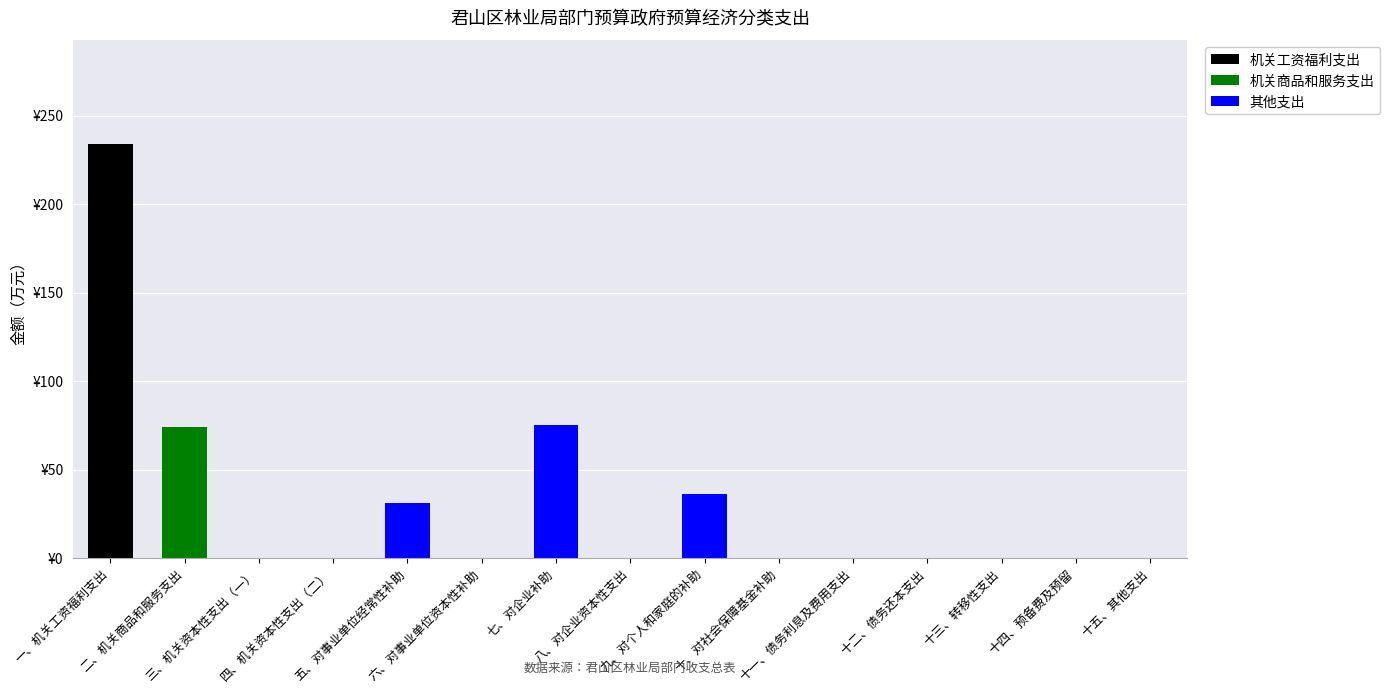

What are all the series names shown in the legend?

机关工资福利支出, 机关商品和服务支出, 其他支出